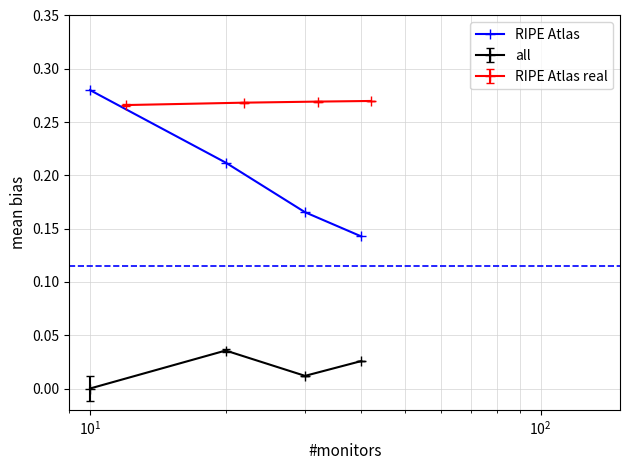

What is the greatest value displayed?

0.3